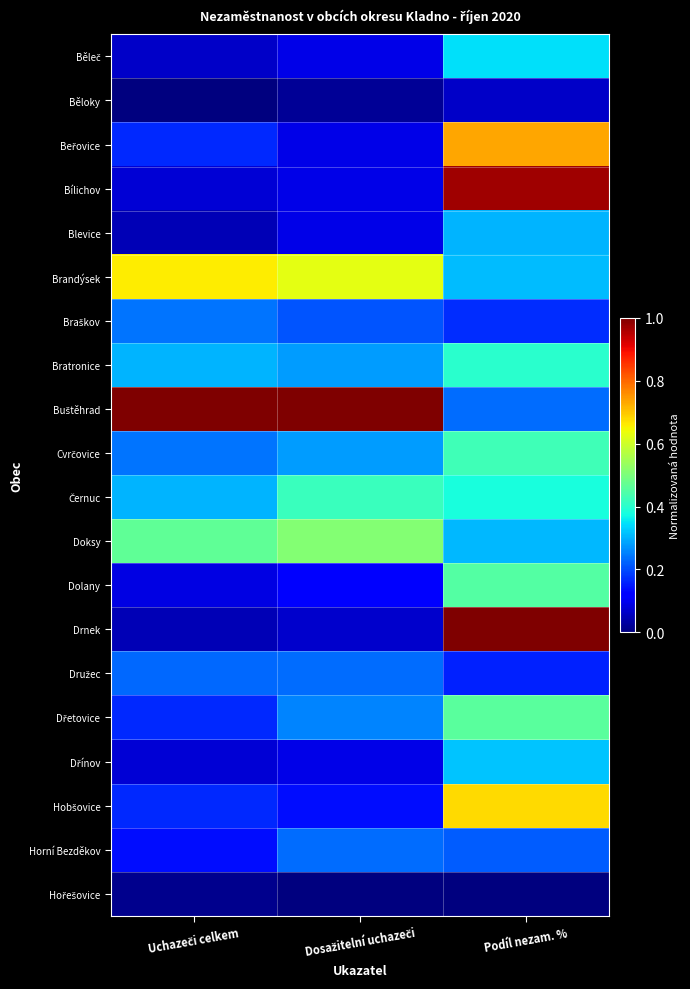

How many data points does each series have?

3